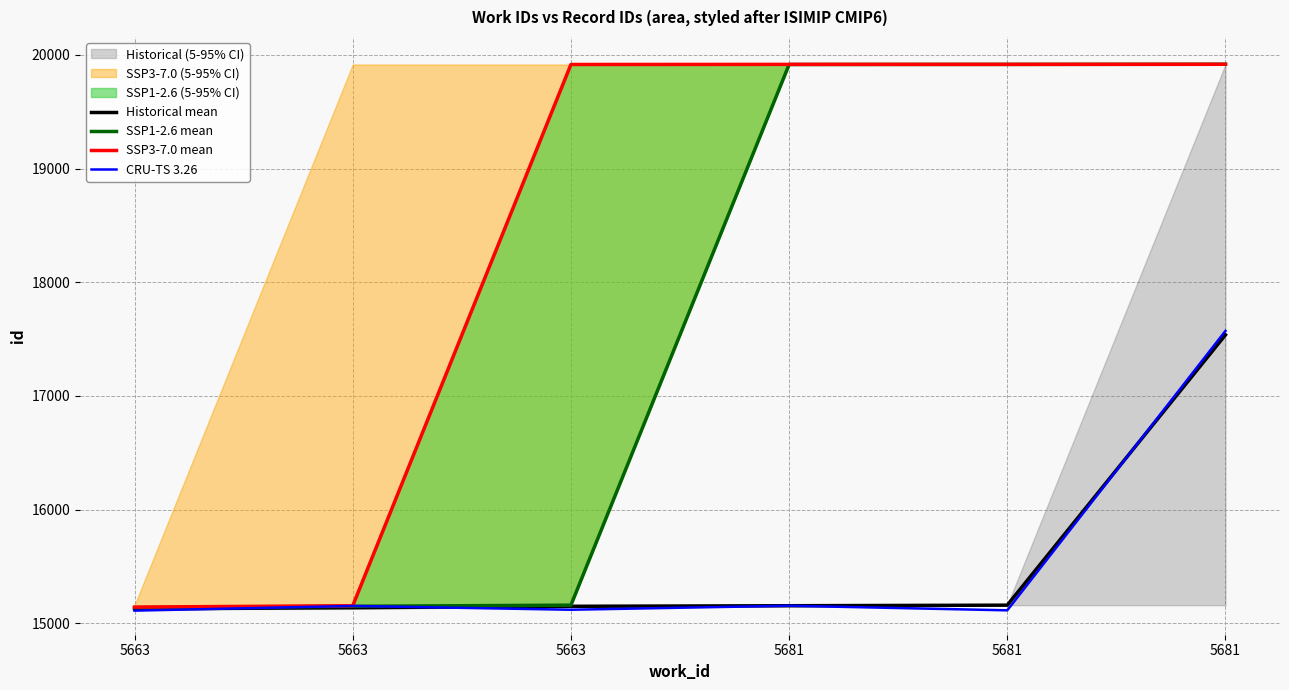

What is the spread (max minus min) of values at 5681?

4761.0